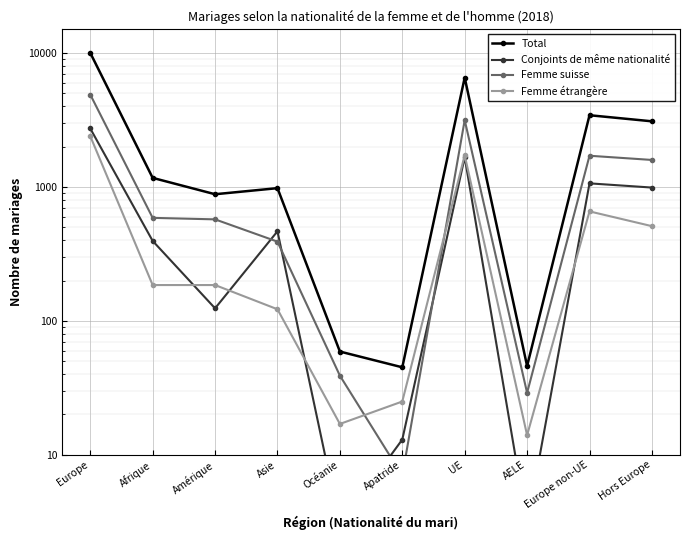

How many data points in Femme étrangère are above 185?

4